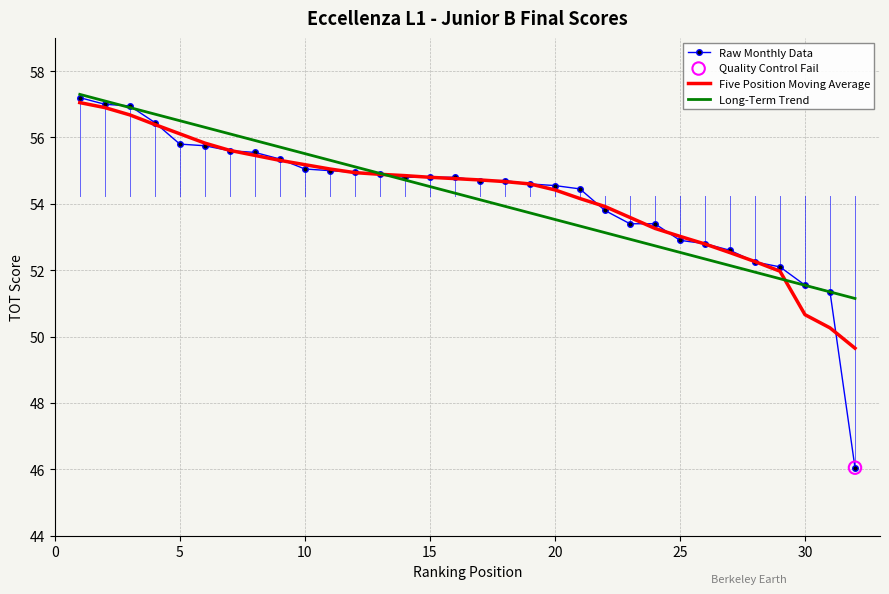

Which series has the largest range (max minus min)?

Raw Monthly Data